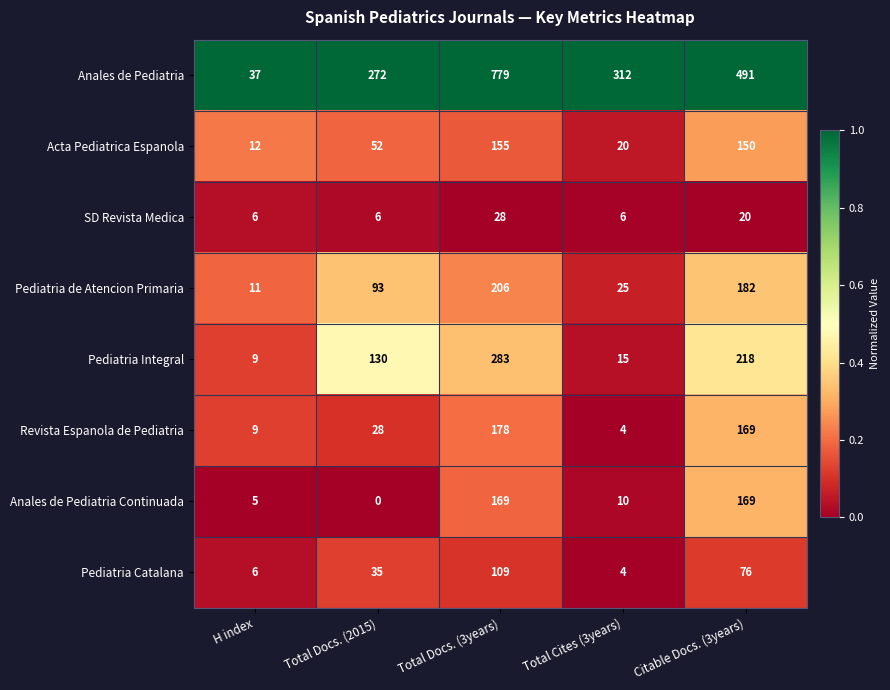

What is the difference between the highest and lowest values at Total Cites (3years)?

308